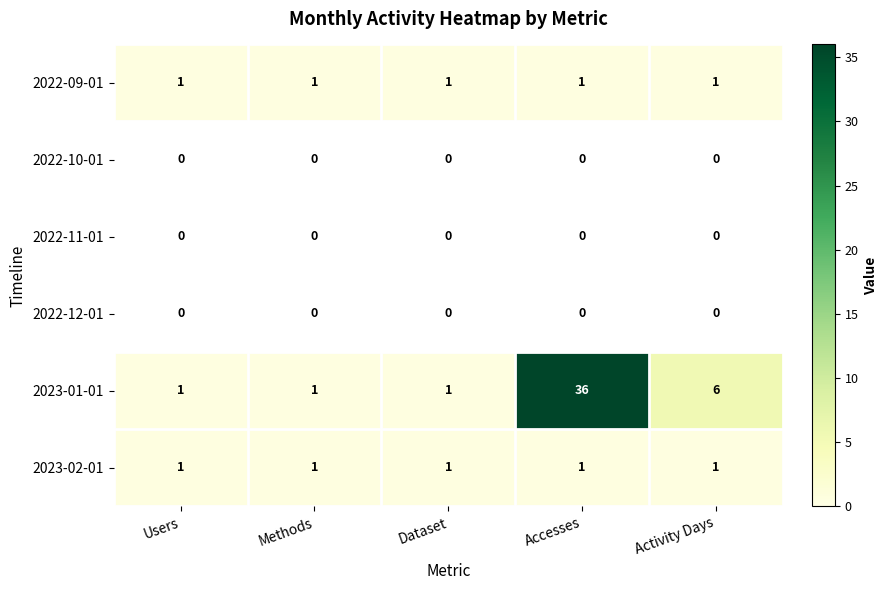

The 2022-09-01 series shows 1 at Accesses. True or false?

True